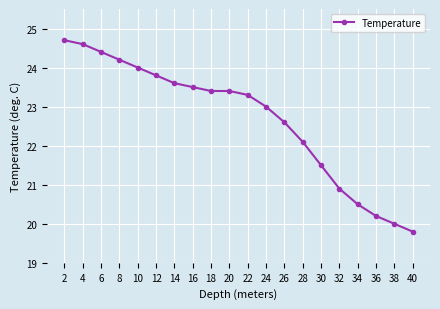

The value at 36 is 20.2. True or false?

True